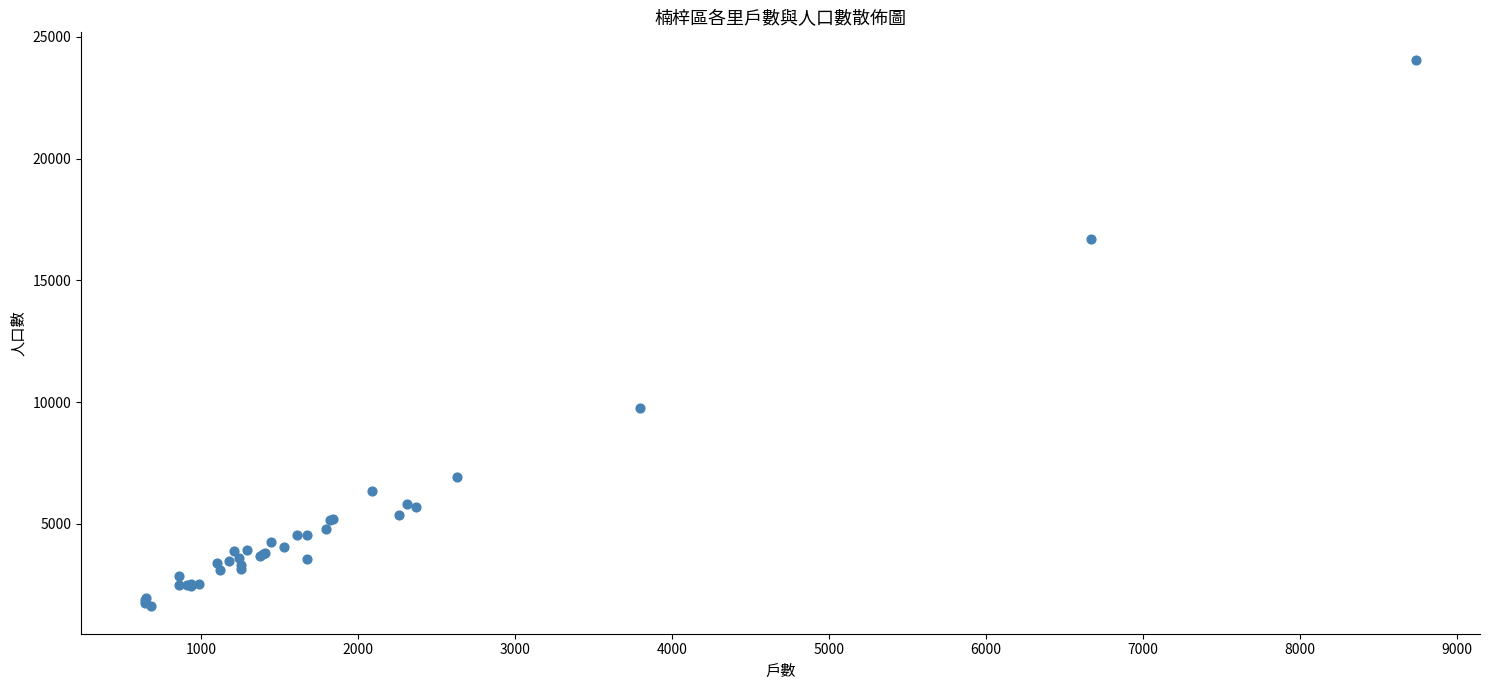

What Y value in the scatter plot is closest to 12837?

9742